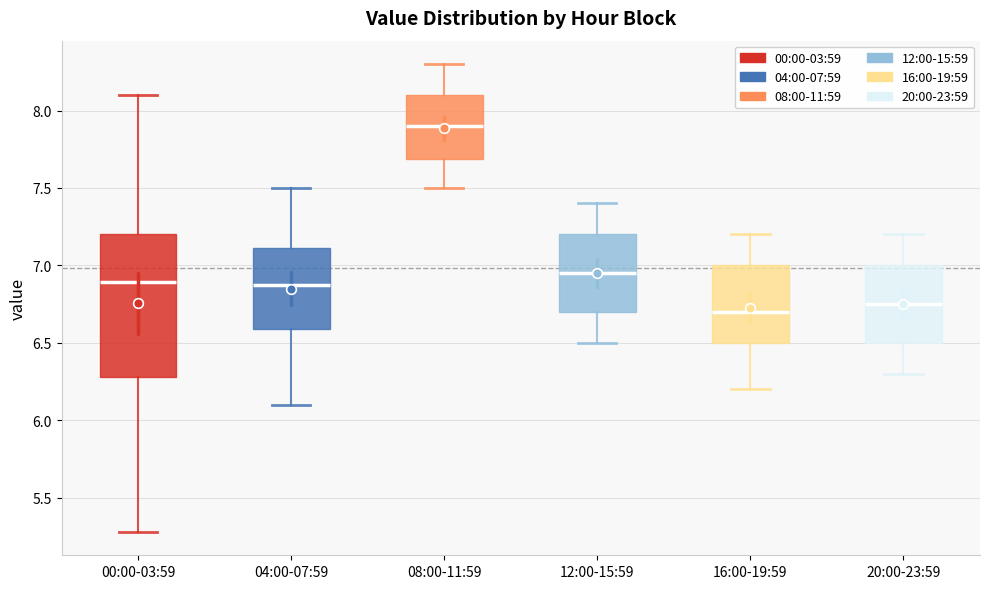

Reading left to right, transcribe this box plot: for each box, give where its median line is, the range the box spans, and where its two whiskers end, as read against the y-axis. The values are not printed on the chart, so give them approximately, as read against the axis.

00:00-03:59: median 6.90, box 6.30 to 7.20, whiskers 5.30 to 8.10
04:00-07:59: median 6.90, box 6.60 to 7.10, whiskers 6.10 to 7.50
08:00-11:59: median 7.90, box 7.70 to 8.10, whiskers 7.50 to 8.30
12:00-15:59: median 6.95, box 6.70 to 7.20, whiskers 6.50 to 7.40
16:00-19:59: median 6.70, box 6.50 to 7.00, whiskers 6.20 to 7.20
20:00-23:59: median 6.75, box 6.50 to 7.00, whiskers 6.30 to 7.20